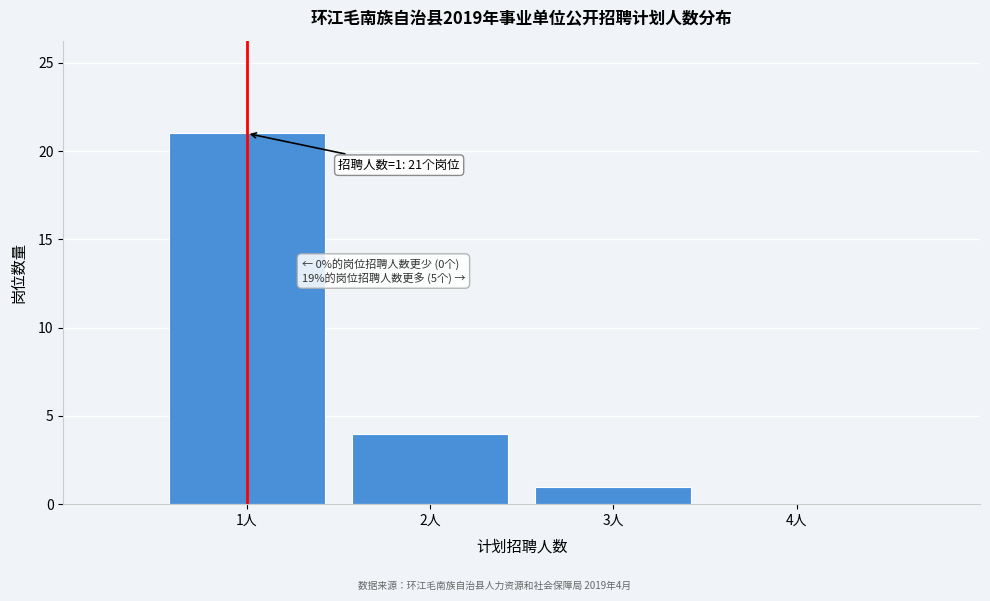

Over which range of the x-axis is the bar tallest?

0.5 to 1.5